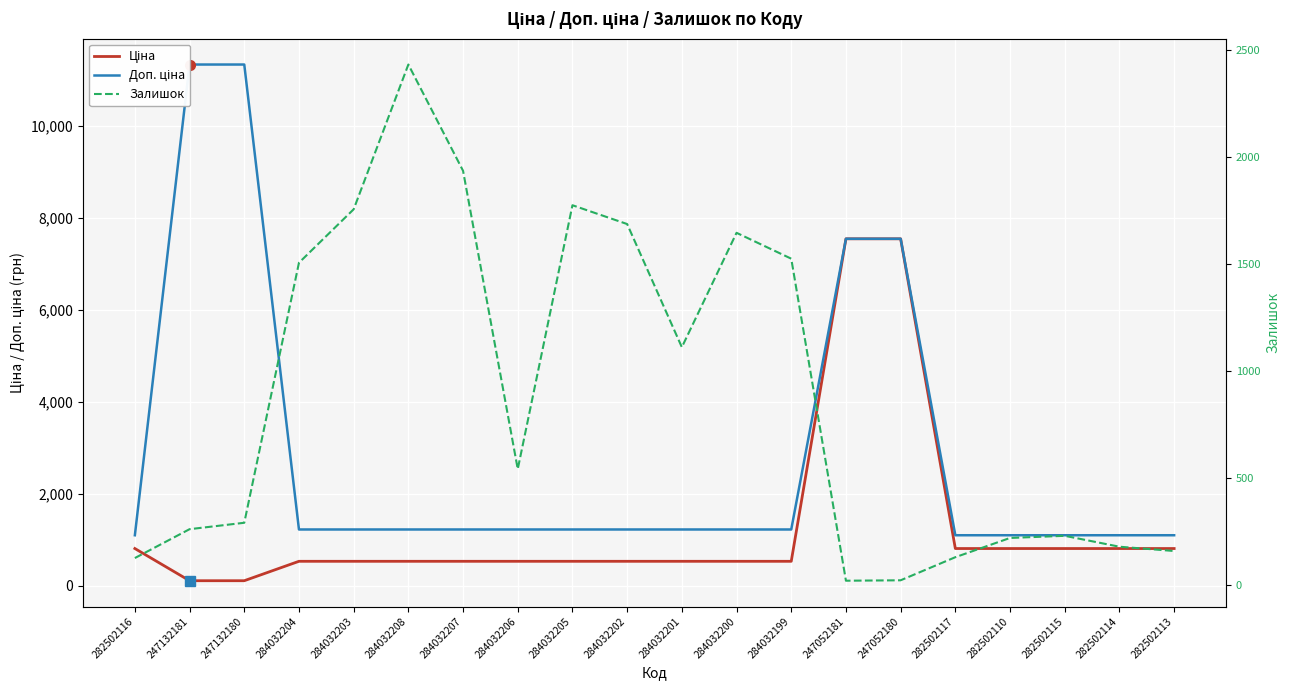

Does the chart display data point markers on the line(s)?

No